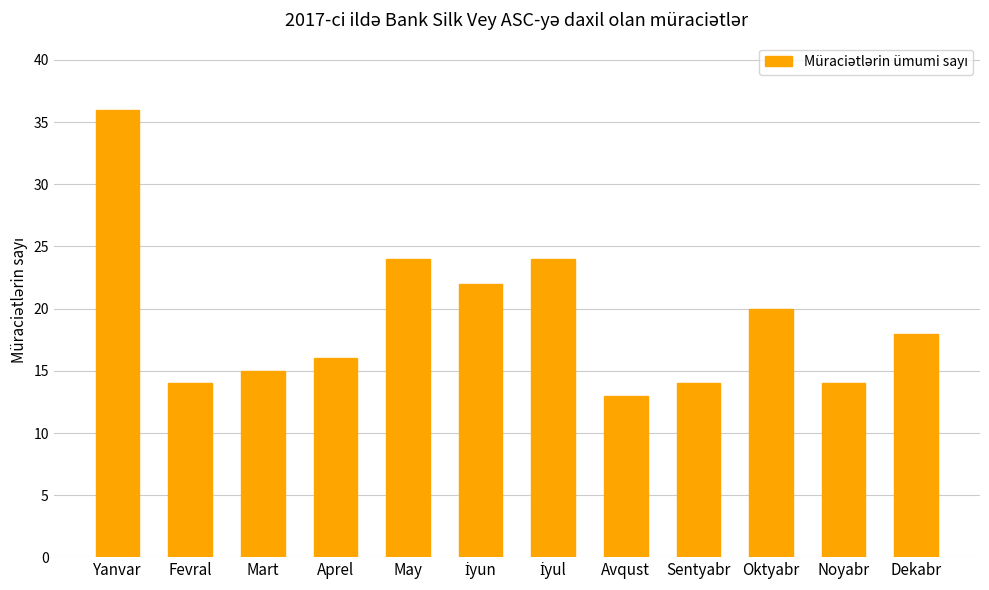

What is the maximum value shown in the chart?

36